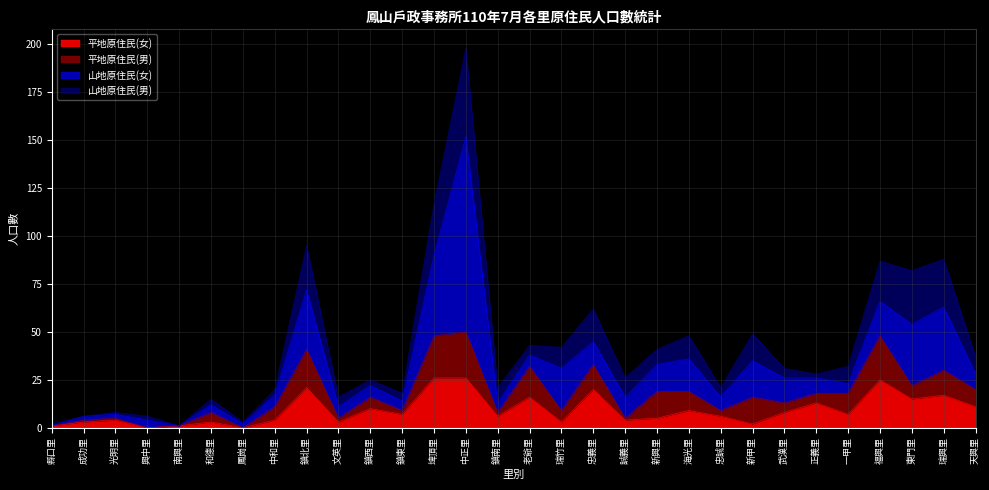

Reading left to right, extract all data points from this chart.

平地原住民(女): 縣口里=1	成功里=3	光明里=4	興中里=0	南興里=1	和德里=3	鳳崗里=0	中和里=4	鎮北里=21	文英里=3	鎮西里=10	鎮東里=7	埤頂里=26	中正里=26	鎮南里=6	老爺里=16	瑞竹里=3	忠義里=20	誠義里=4	新興里=5	海光里=9	忠誠里=6	新甲里=2	武漢里=8	正義里=13	一甲里=7	福興里=25	東門里=15	瑞興里=17	天興里=11
平地原住民(男): 縣口里=0	成功里=1	光明里=1	興中里=0	南興里=0	和德里=5	鳳崗里=0	中和里=7	鎮北里=20	文英里=2	鎮西里=6	鎮東里=2	埤頂里=22	中正里=24	鎮南里=2	老爺里=16	瑞竹里=6	忠義里=13	誠義里=1	新興里=14	海光里=10	忠誠里=3	新甲里=14	武漢里=5	正義里=5	一甲里=11	福興里=23	東門里=7	瑞興里=13	天興里=9
山地原住民(女): 縣口里=0	成功里=2	光明里=2	興中里=4	南興里=0	和德里=4	鳳崗里=2	中和里=6	鎮北里=31	文英里=6	鎮西里=6	鎮東里=5	埤頂里=42	中正里=102	鎮南里=5	老爺里=6	瑞竹里=22	忠義里=12	誠義里=11	新興里=14	海光里=17	忠誠里=7	新甲里=19	武漢里=13	正義里=8	一甲里=5	福興里=18	東門里=32	瑞興里=33	天興里=8
山地原住民(男): 縣口里=1	成功里=0	光明里=1	興中里=2	南興里=0	和德里=3	鳳崗里=1	中和里=3	鎮北里=23	文英里=5	鎮西里=3	鎮東里=4	埤頂里=27	中正里=46	鎮南里=8	老爺里=5	瑞竹里=11	忠義里=17	誠義里=10	新興里=8	海光里=12	忠誠里=5	新甲里=14	武漢里=5	正義里=2	一甲里=9	福興里=21	東門里=28	瑞興里=25	天興里=9